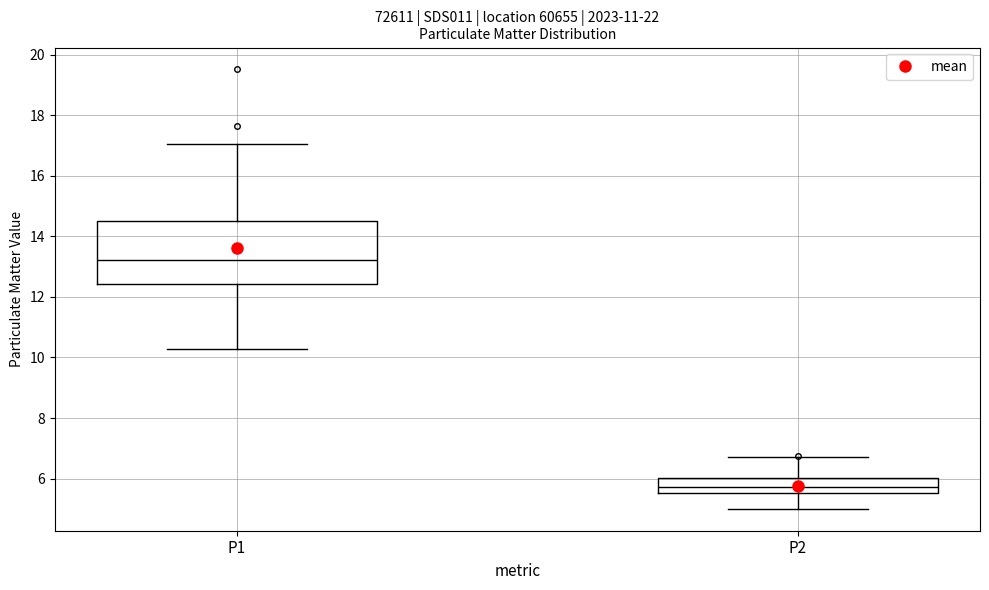

Comparing the boxes themselves (not the whiskers), which one is the tallest?

P1